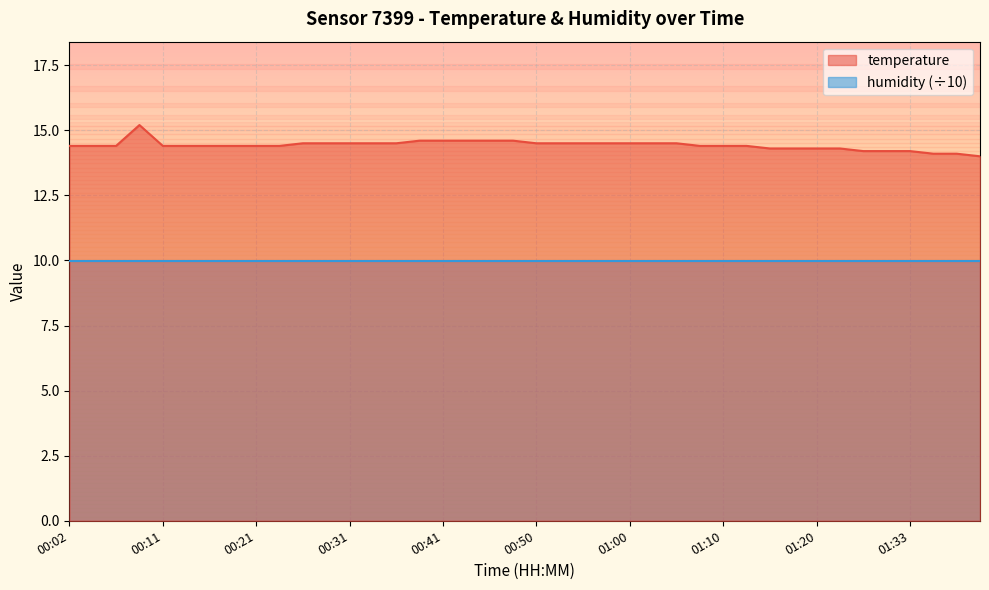

Reading left to right, what are all the values shown in this chart?

00:02=14.4	00:04=14.4	00:07=14.4	00:09=15.2	00:11=14.4	00:14=14.4	00:16=14.4	00:19=14.4	00:21=14.4	00:24=14.4	00:26=14.5	00:28=14.5	00:31=14.5	00:33=14.5	00:36=14.5	00:38=14.6	00:41=14.6	00:43=14.6	00:45=14.6	00:48=14.6	00:50=14.5	00:53=14.5	00:55=14.5	00:58=14.5	01:00=14.5	01:03=14.5	01:05=14.5	01:08=14.4	01:10=14.4	01:13=14.4	01:15=14.3	01:18=14.3	01:20=14.3	01:25=14.3	01:28=14.2	01:30=14.2	01:33=14.2	01:35=14.1	01:38=14.1	01:40=14.0